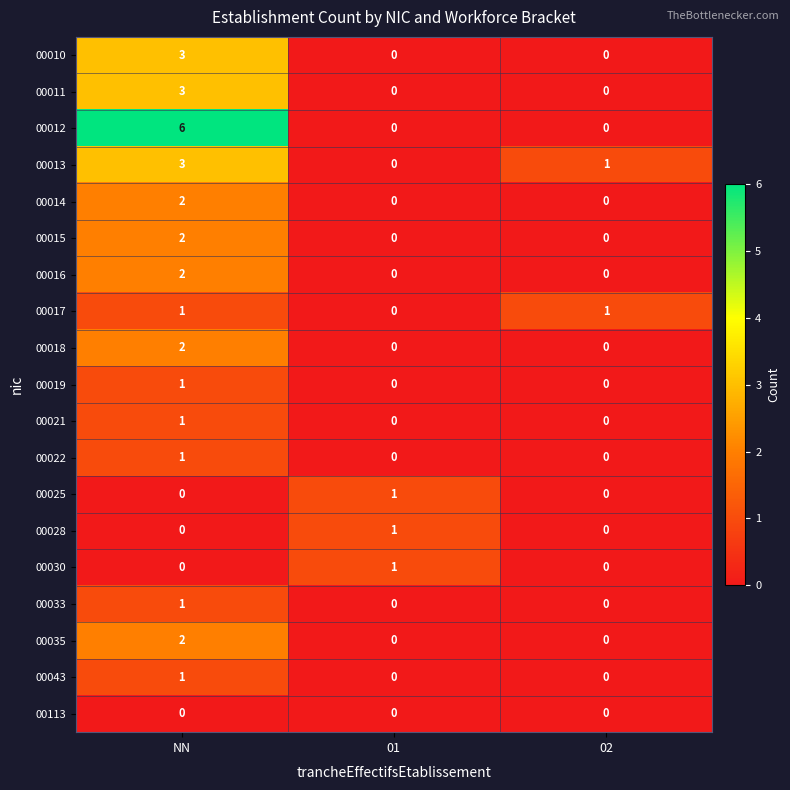

What is the maximum value for 00011?

3